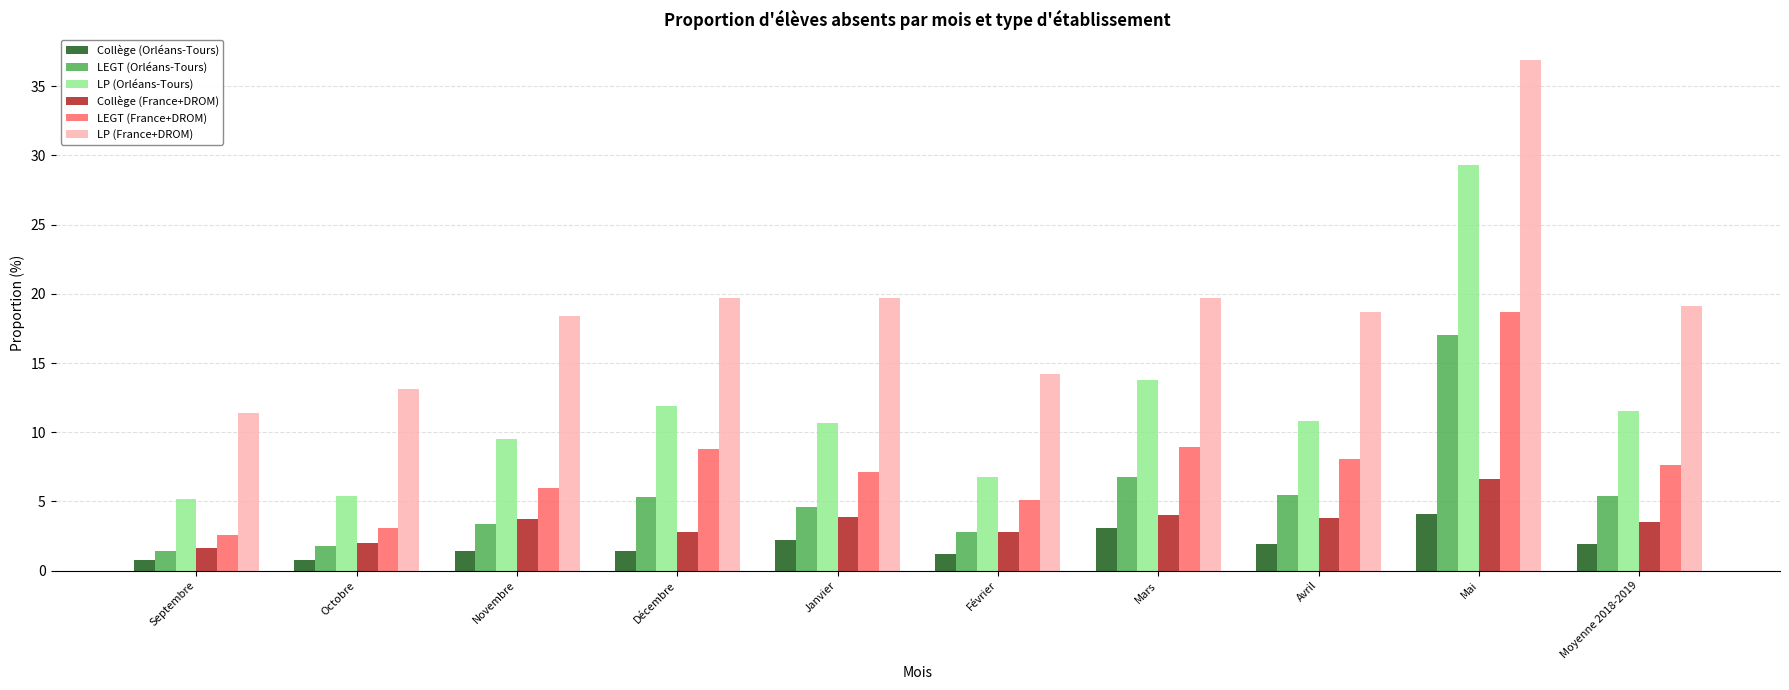

Where does the Collège (France+DROM) series first go above 3?

Novembre